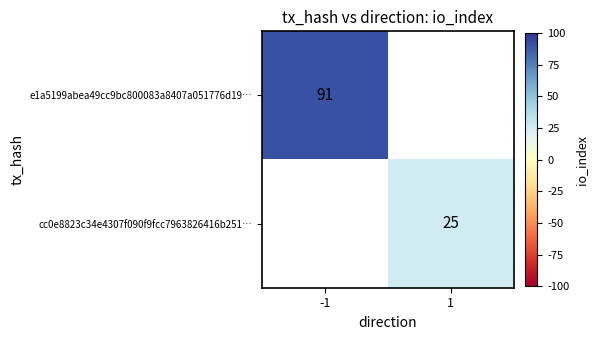

The cc0e8823c34e4307f090f9fcc7963826416b251… series shows 25 at 1. True or false?

True